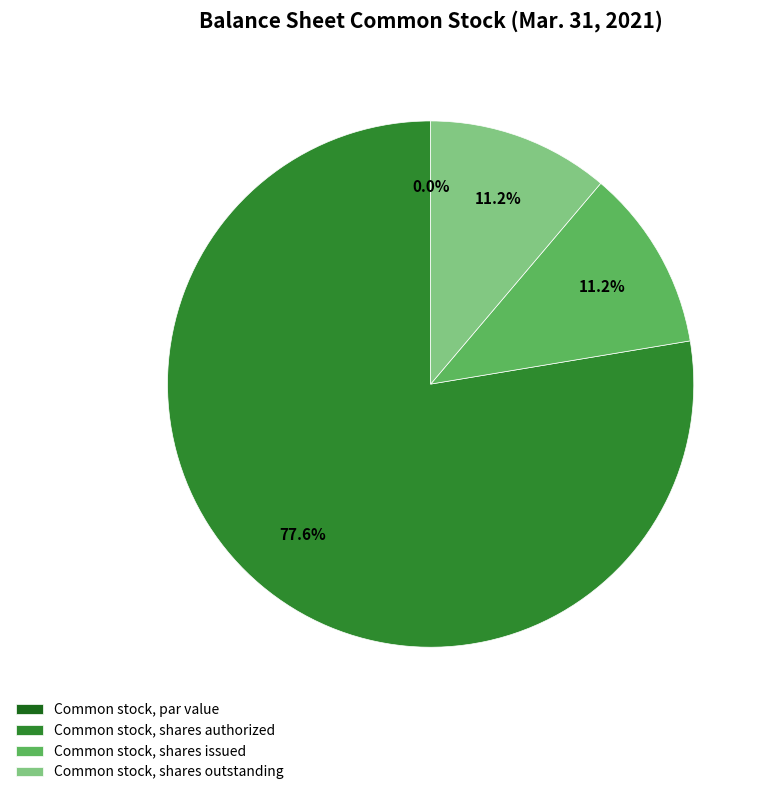

What is the smallest slice in the pie chart?

Common stock, par value